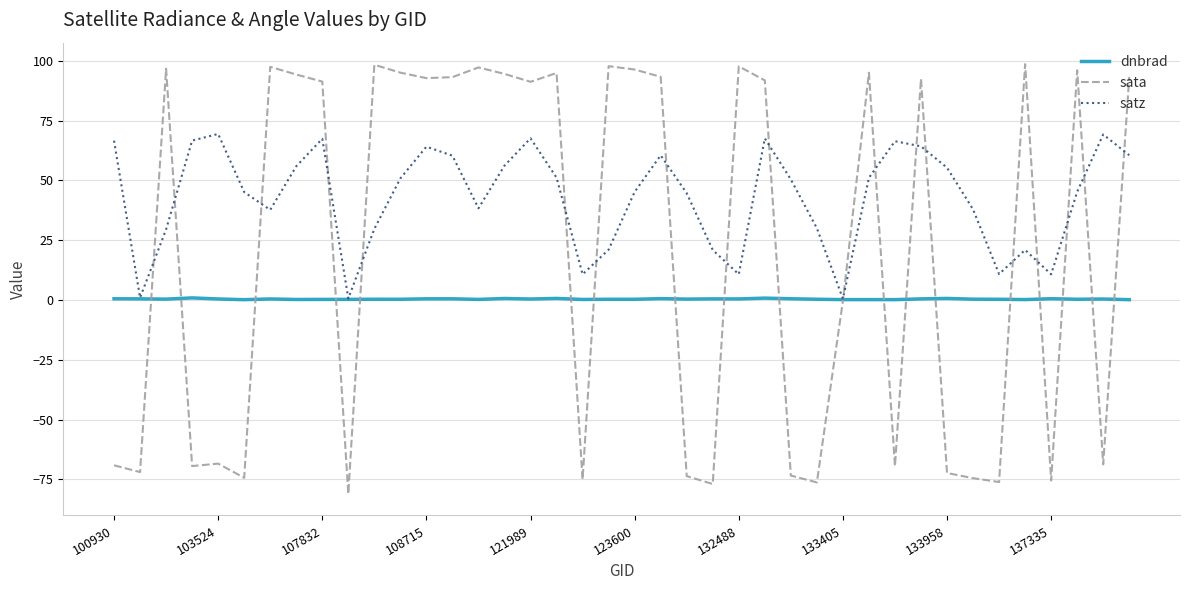

What is the minimum value shown in the chart?

-81.1